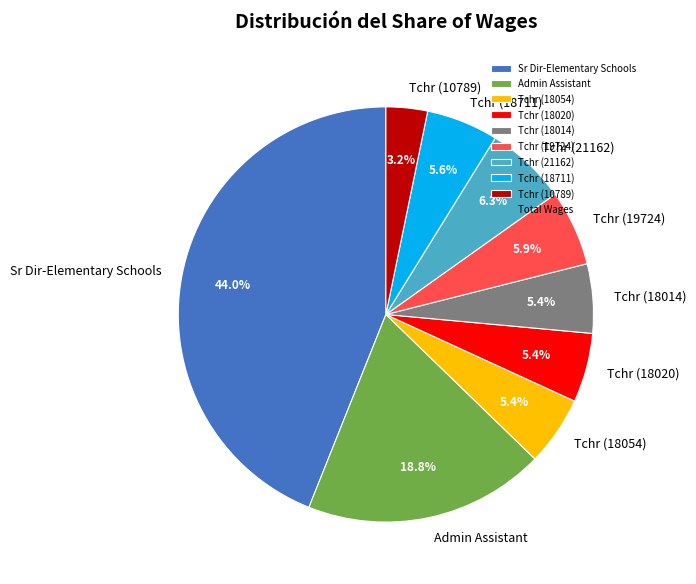

What percentage is the Sr Dir-Elementary Schools slice, to the nearest percent?

44%